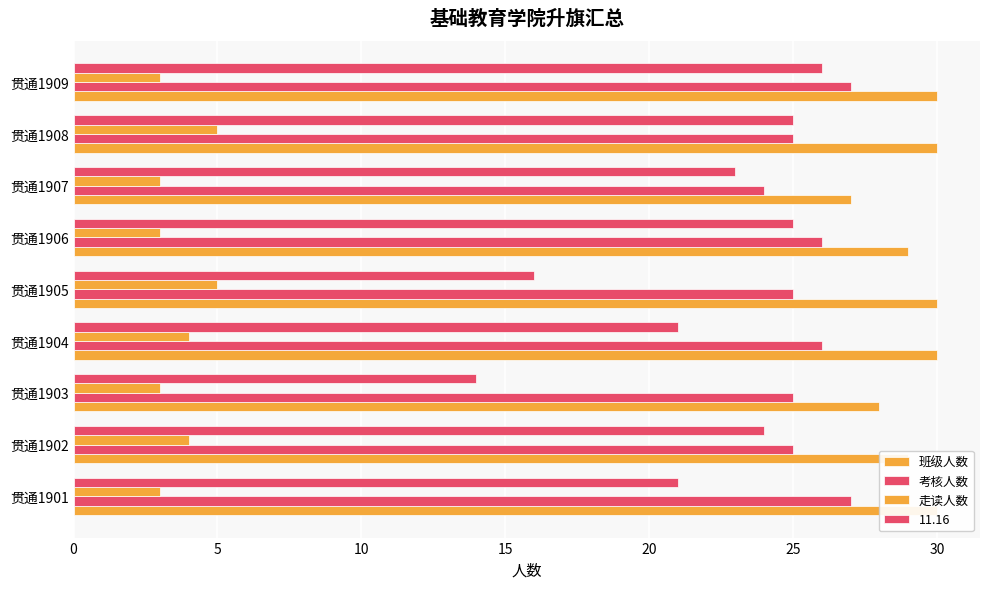

Are the bars grouped side by side (vs. stacked)?

Yes